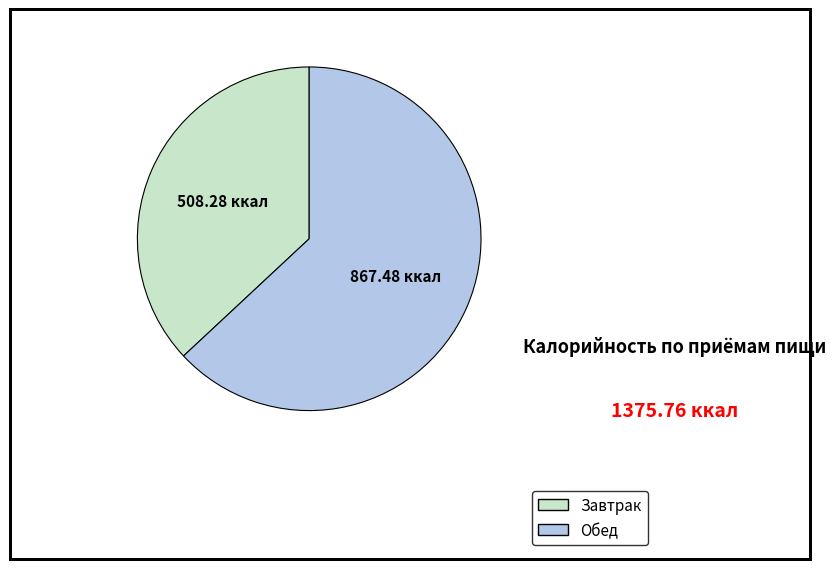

Rank the categories by value from lowest to highest.

Завтрак, Обед